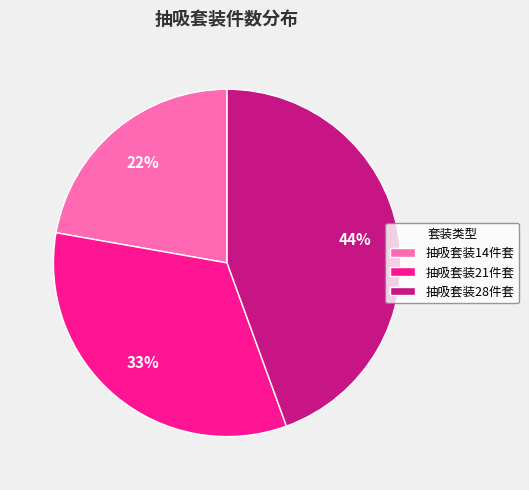

Is it true that 抽吸套装21件套 is 33% of the pie?

True